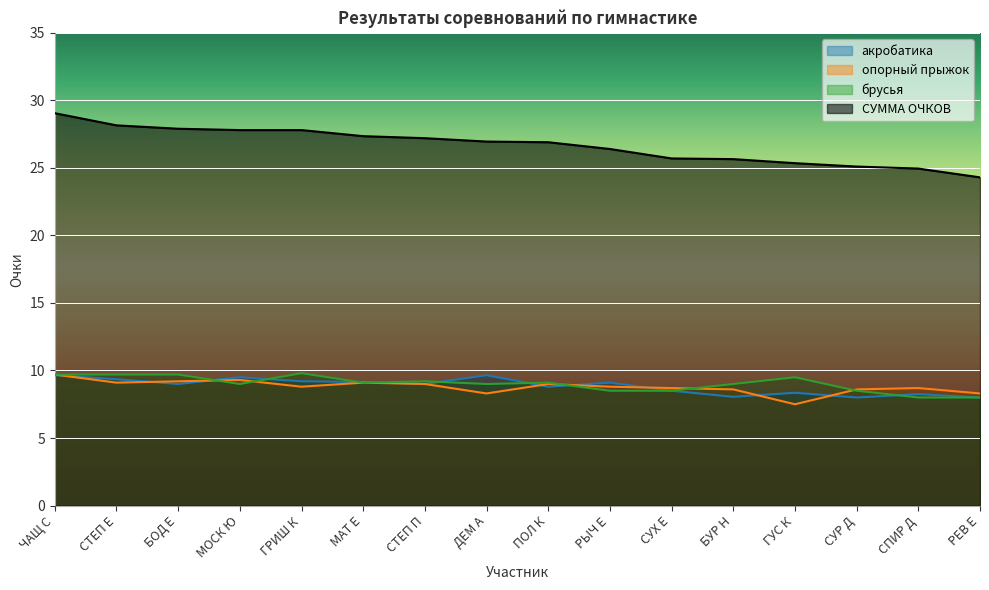

Where is the first local minimum for акробатика?

БОД Е